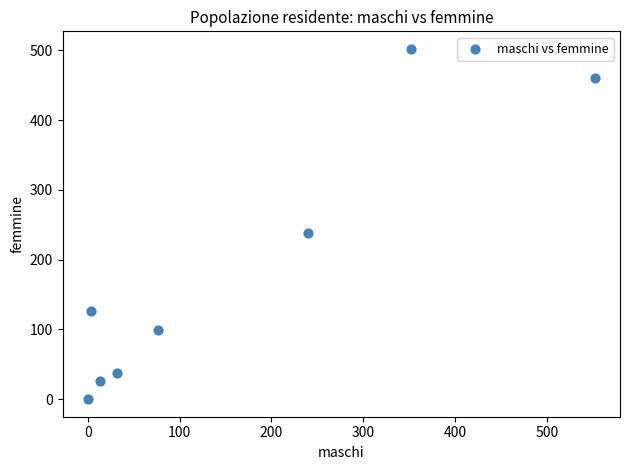

What Y value in the scatter plot is closest to 251?

238.4